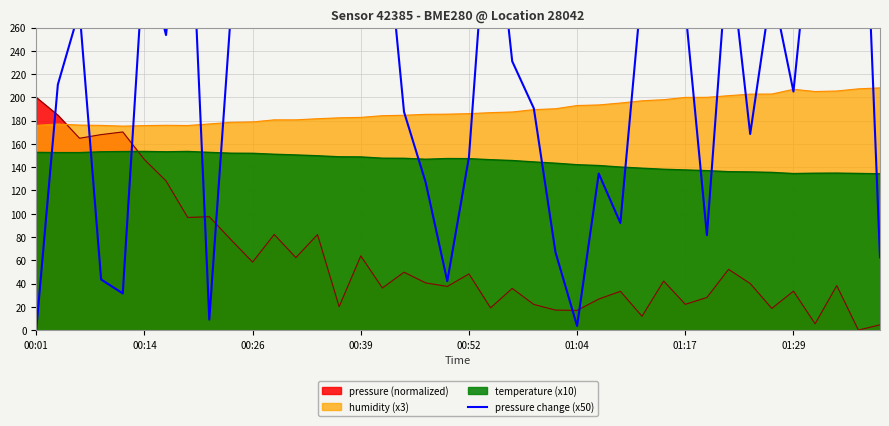

Does the chart display data point markers on the line(s)?

No